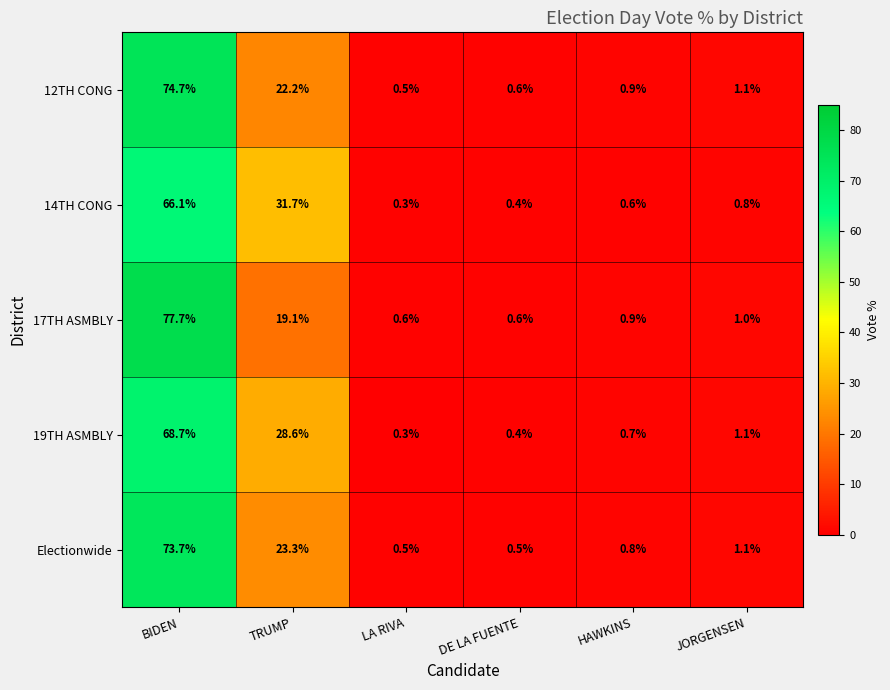

What is the difference between the 14TH CONG values at JORGENSEN and DE LA FUENTE?

0.4